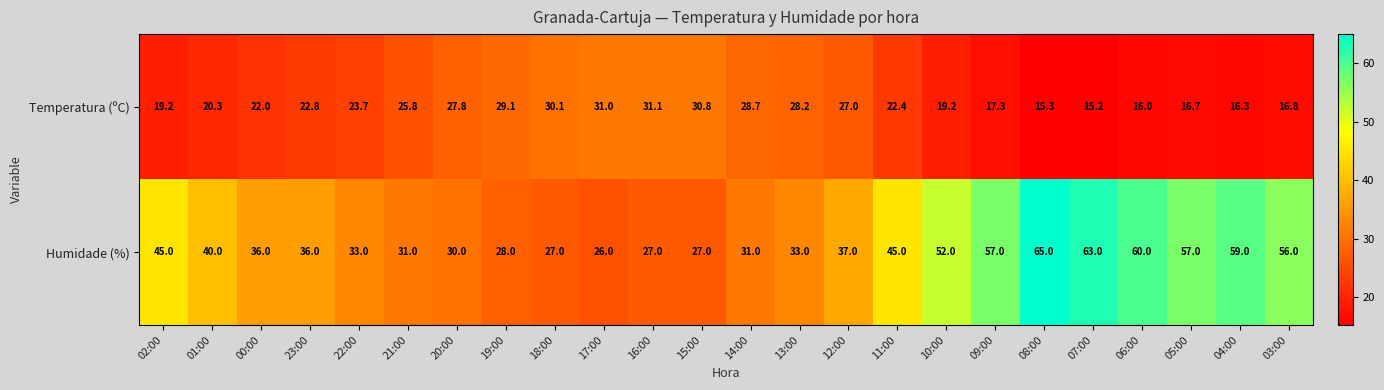

Is the value of Temperatura (ºC) at 06:00 greater than the value of Humidade (%) at 07:00?

No